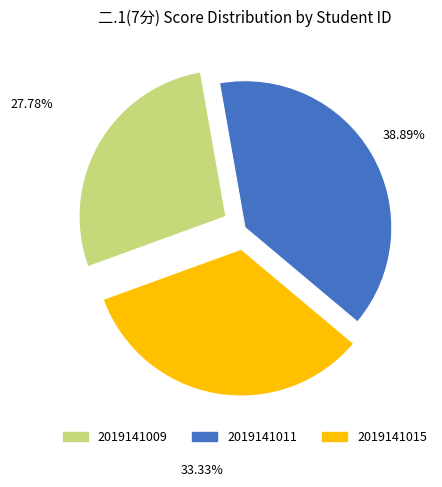

To the nearest percent, what is the combined percentage of 2019141015 and 2019141011?

72%